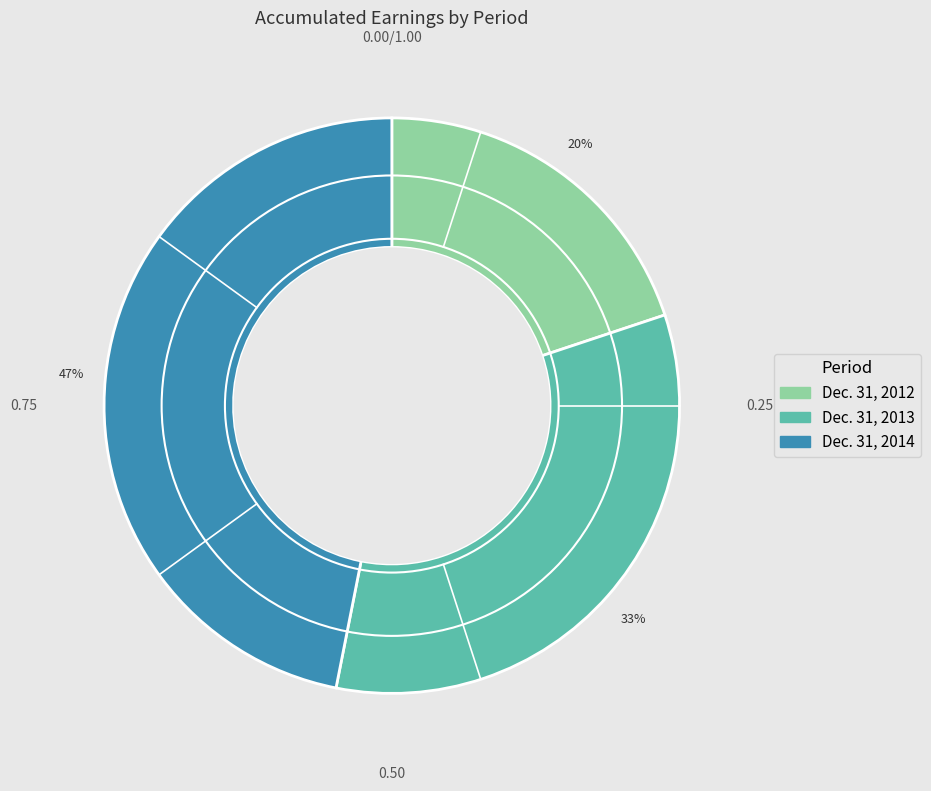

To the nearest percent, what percentage of the pie is Dec. 31, 2012?

20%